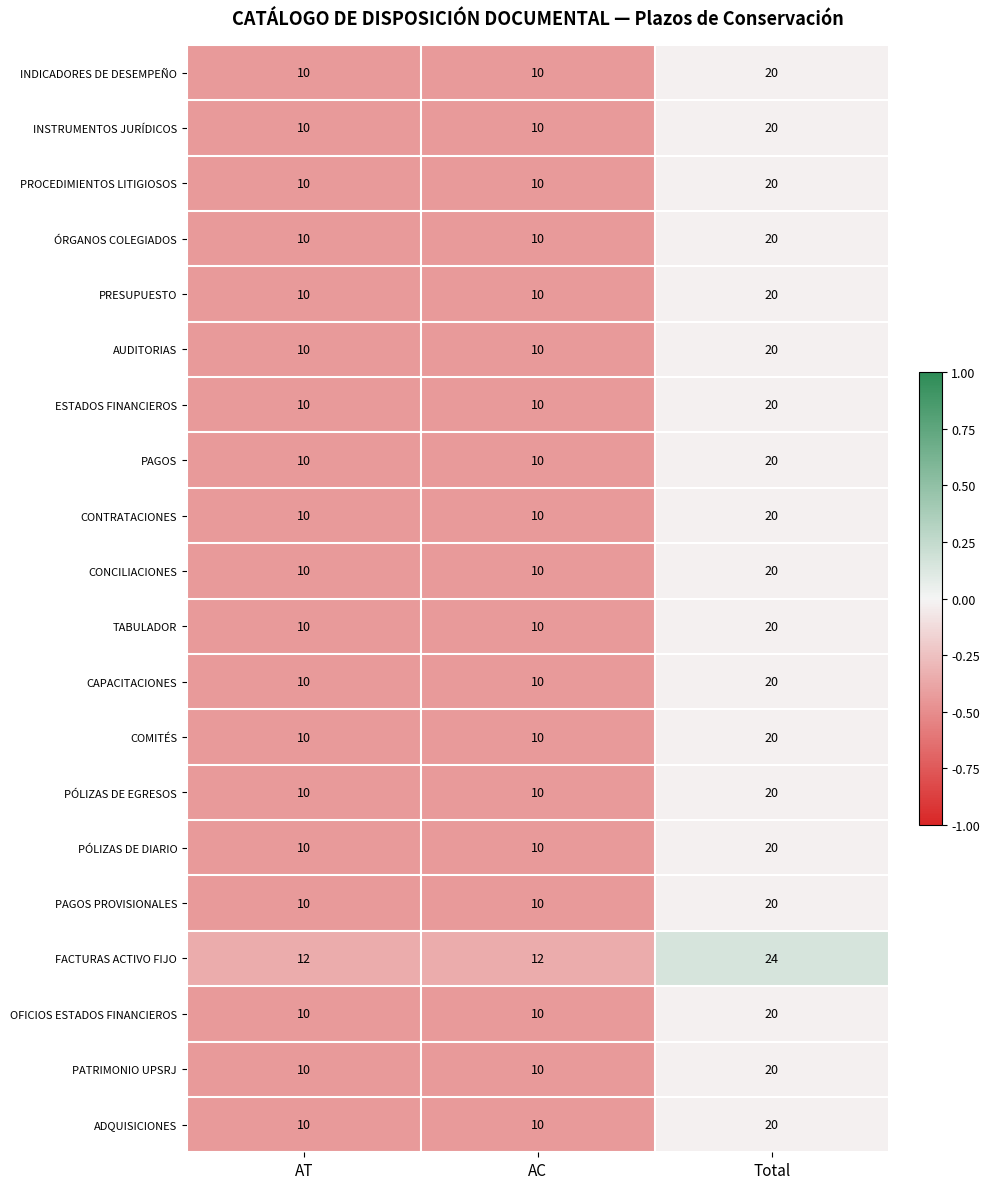

What is the difference between the highest and lowest values at Total?

4